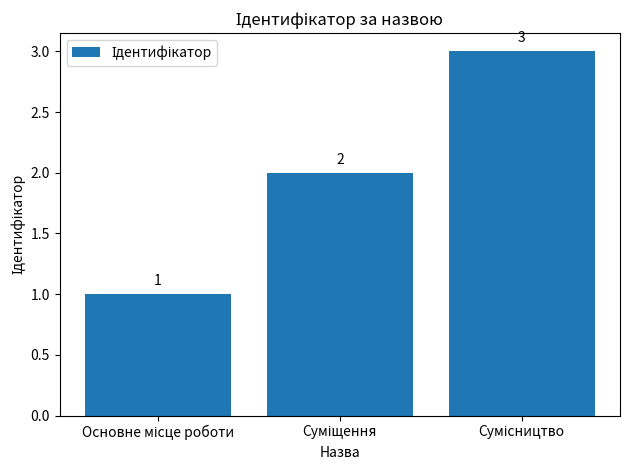

What is the smallest value displayed?

1